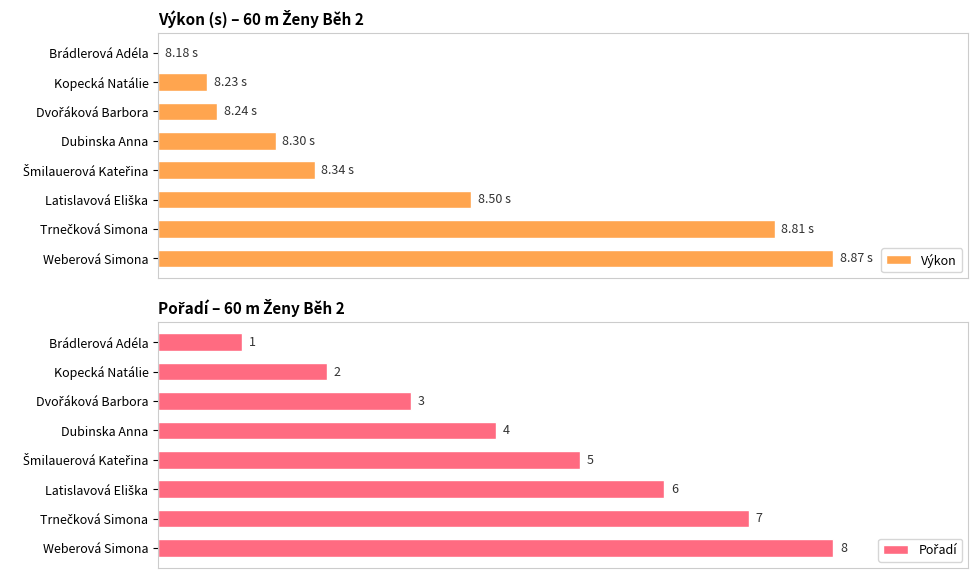

What are all the series names shown in the legend?

Výkon, Pořadí